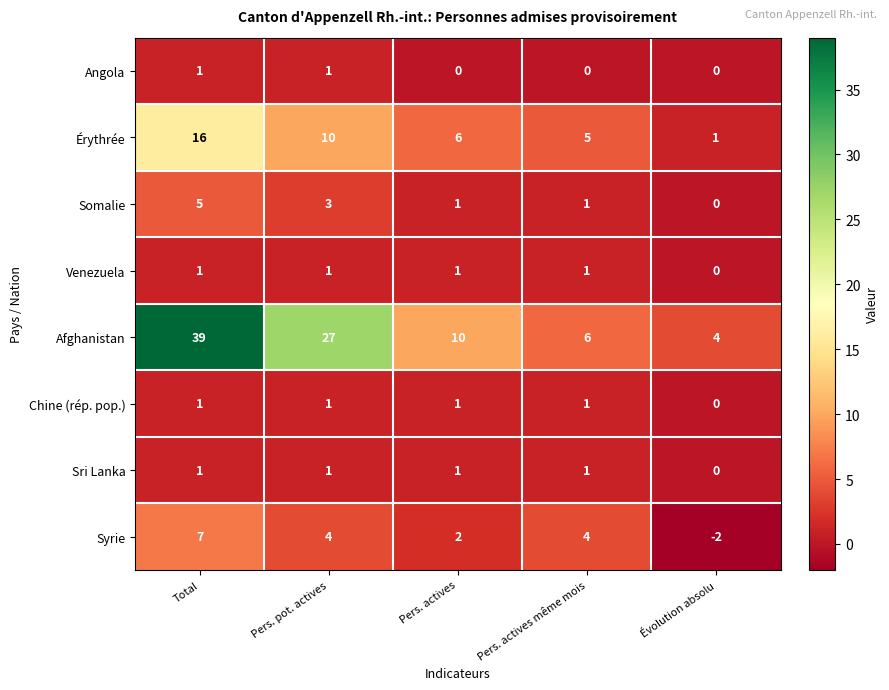

Which series has the largest range (max minus min)?

Afghanistan